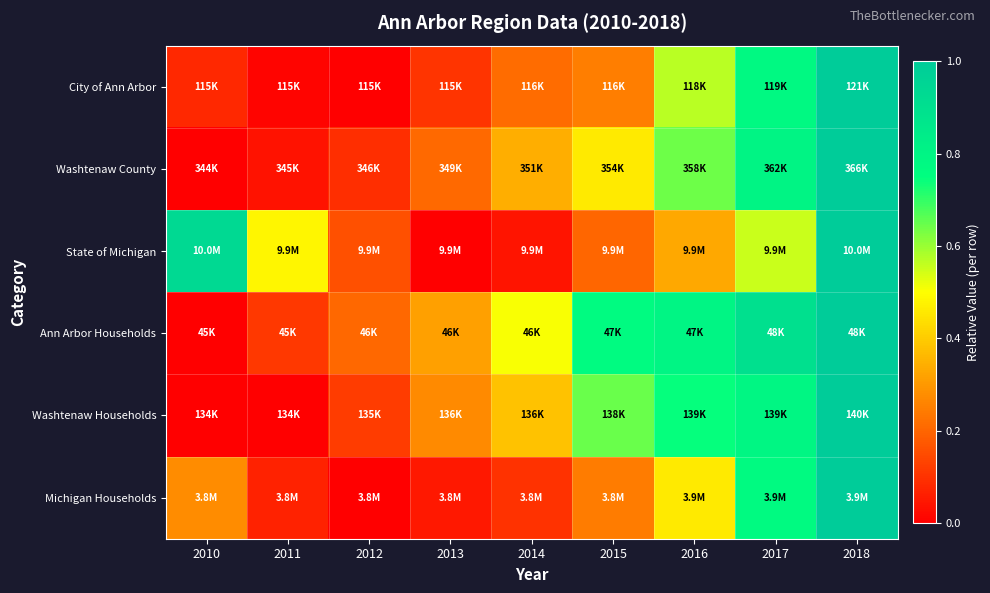

Reading left to right, transcribe all the data shown in this chart.

City of Ann Arbor: 2010=0.1	2011=0.0	2012=0.0	2013=0.1	2014=0.2	2015=0.2	2016=0.6	2017=0.8	2018=1.0
Washtenaw County: 2010=0.0	2011=0.0	2012=0.1	2013=0.2	2014=0.3	2015=0.5	2016=0.6	2017=0.8	2018=1.0
State of Michigan: 2010=0.9	2011=0.5	2012=0.2	2013=0.0	2014=0.0	2015=0.2	2016=0.3	2017=0.6	2018=1.0
Ann Arbor Households: 2010=0.0	2011=0.1	2012=0.2	2013=0.3	2014=0.5	2015=0.8	2016=0.8	2017=0.9	2018=1.0
Washtenaw Households: 2010=0.0	2011=0.0	2012=0.1	2013=0.3	2014=0.4	2015=0.6	2016=0.7	2017=0.8	2018=1.0
Michigan Households: 2010=0.3	2011=0.1	2012=0.0	2013=0.0	2014=0.1	2015=0.2	2016=0.5	2017=0.8	2018=1.0